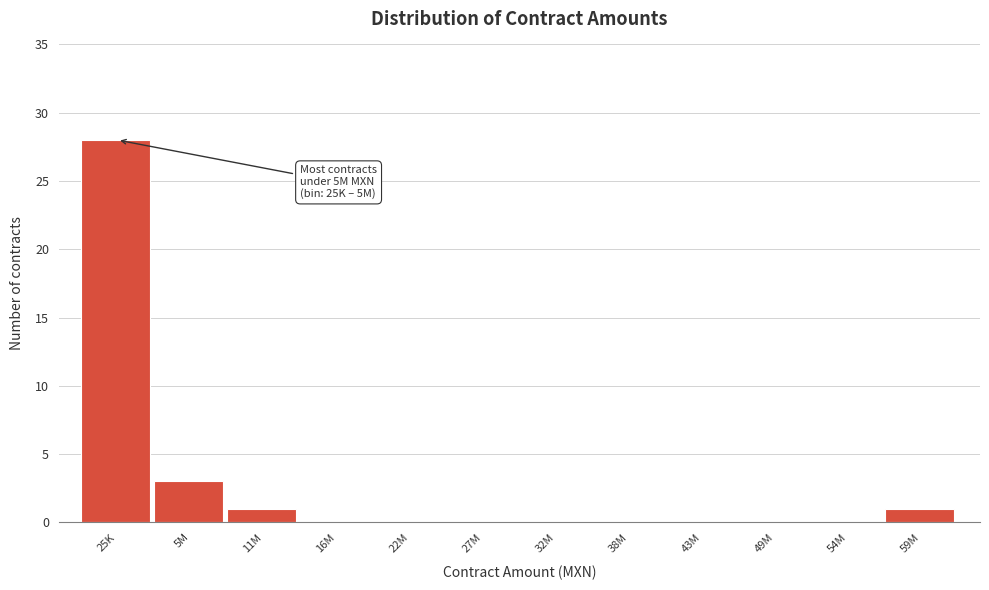

Reading left to right, extract all data points from this chart.

25K=28	5M=3	11M=1	16M=0	22M=0	27M=0	32M=0	38M=0	43M=0	49M=0	54M=0	59M=1